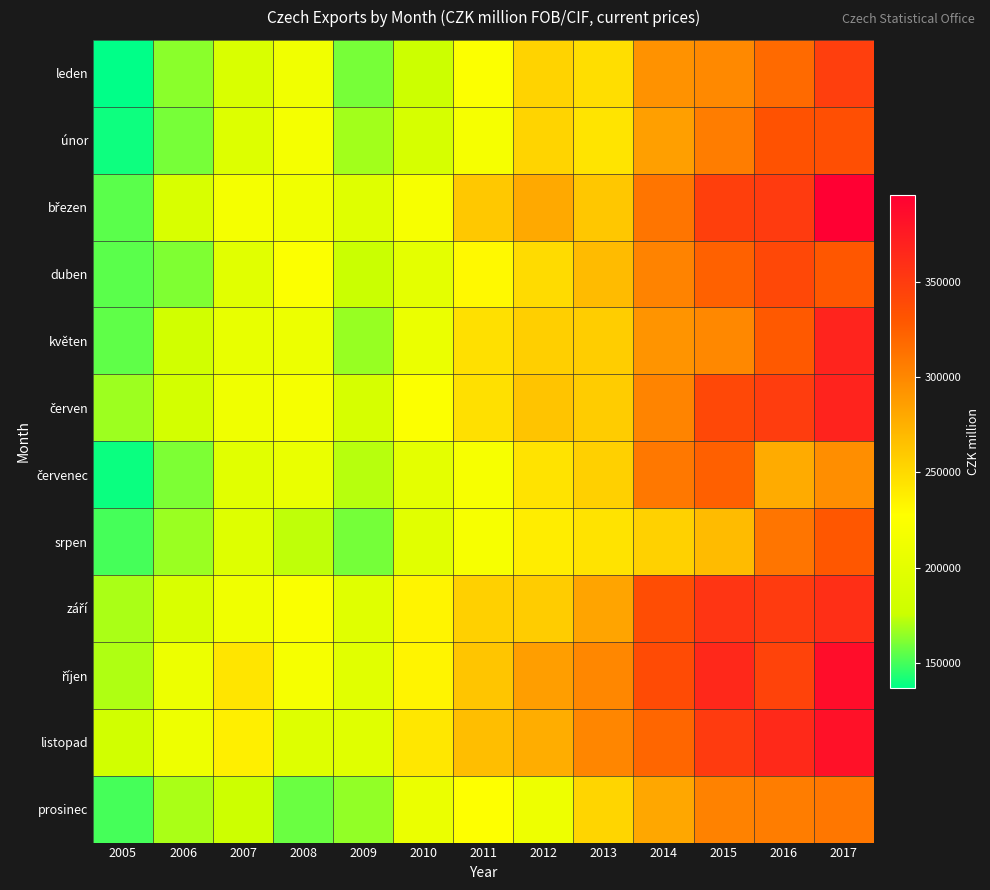

How many series are shown in this chart?

12